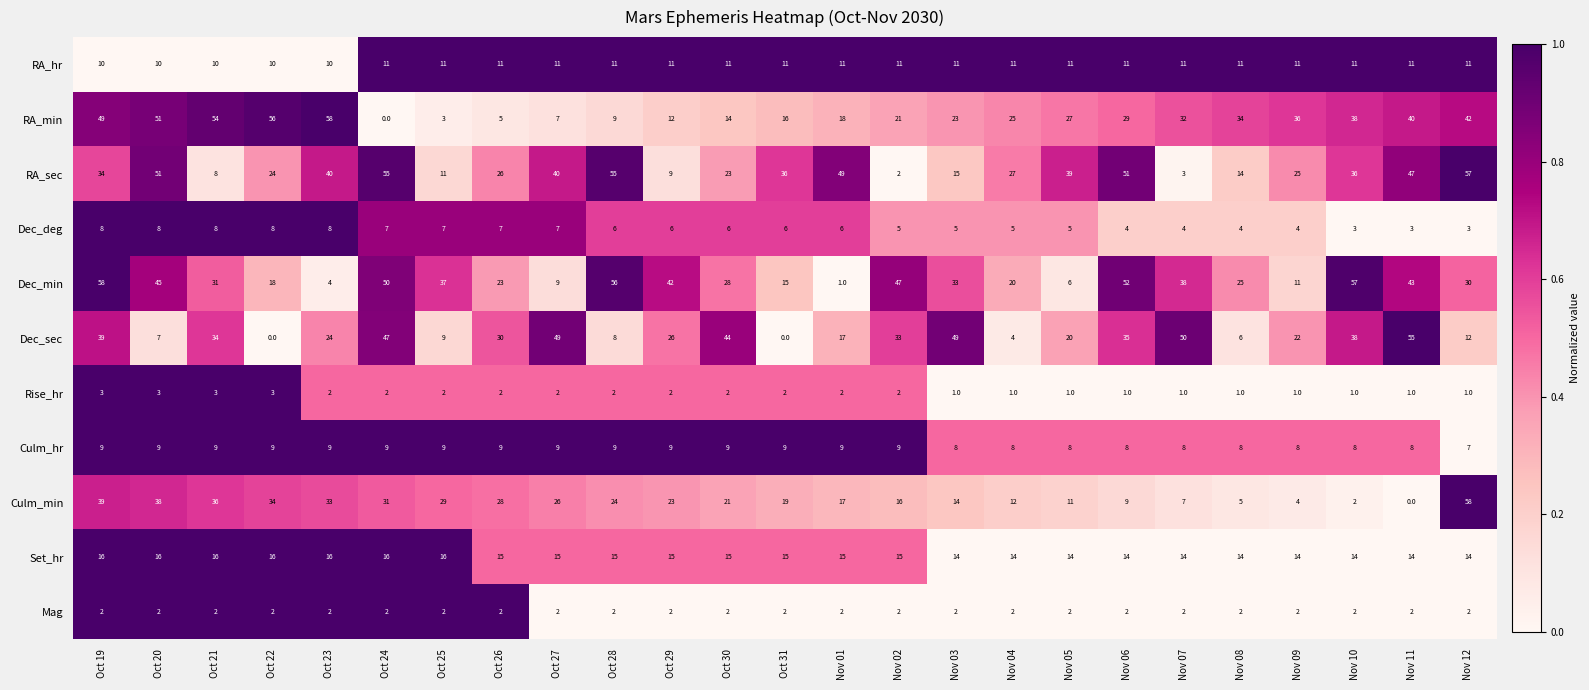

True or false: Culm_hr has a value of 11 at Nov 04.

False